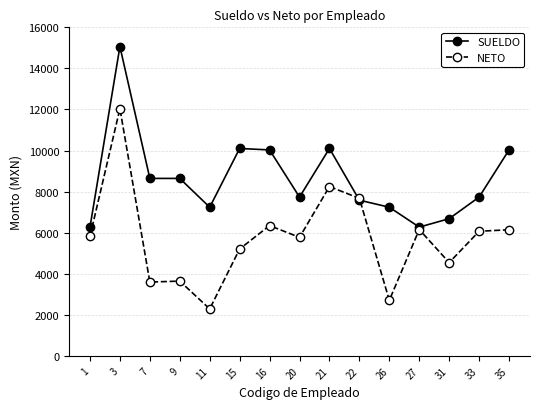

Where is the first local maximum for NETO?

3